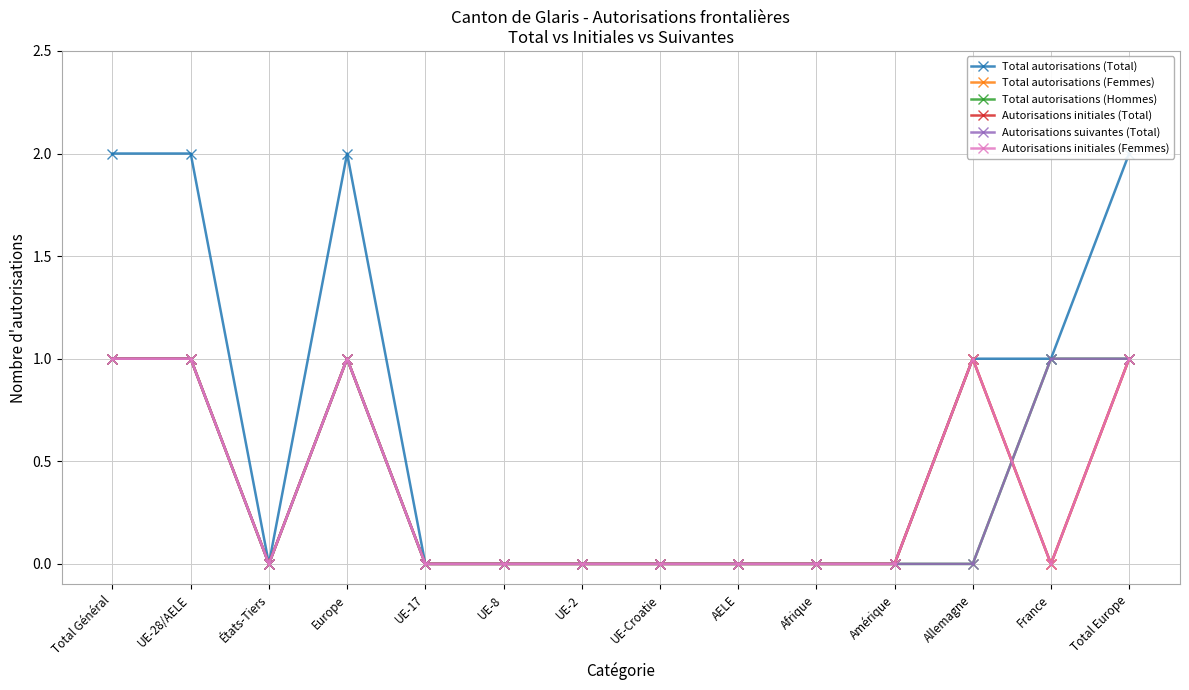

In Autorisations initiales (Femmes), how many points are higher than both neighbors (excluding endpoints)?

2